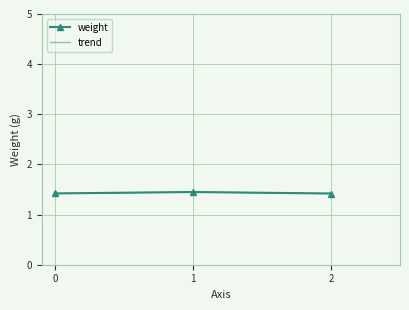

Reading right to left, extract all data points from this chart.

1.4	1.4	1.4